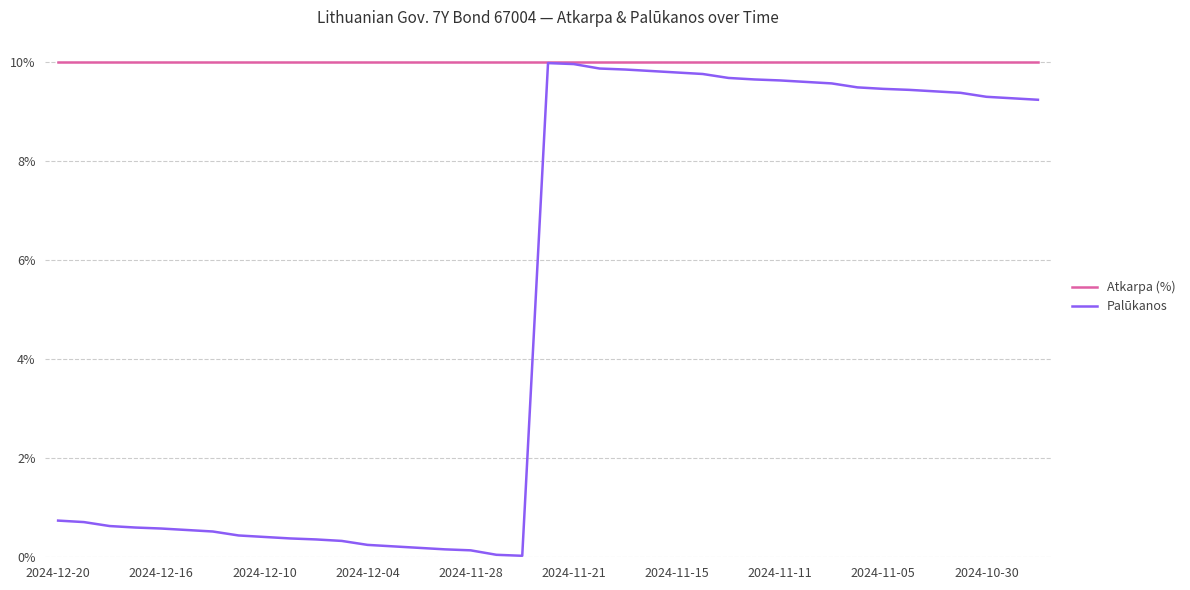

What are all the series names shown in the legend?

Atkarpa (%), Palūkanos